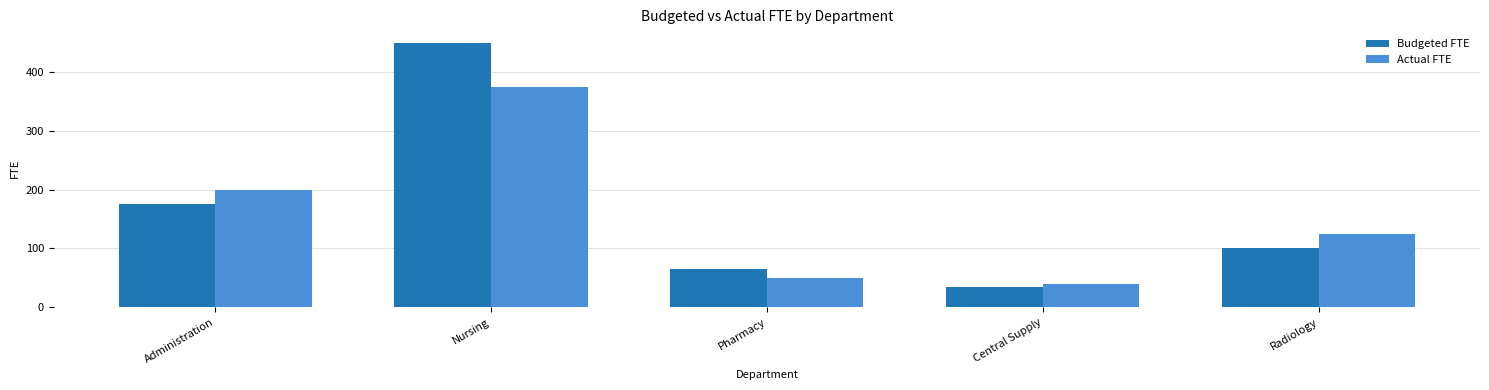

Does the chart contain any negative values?

No